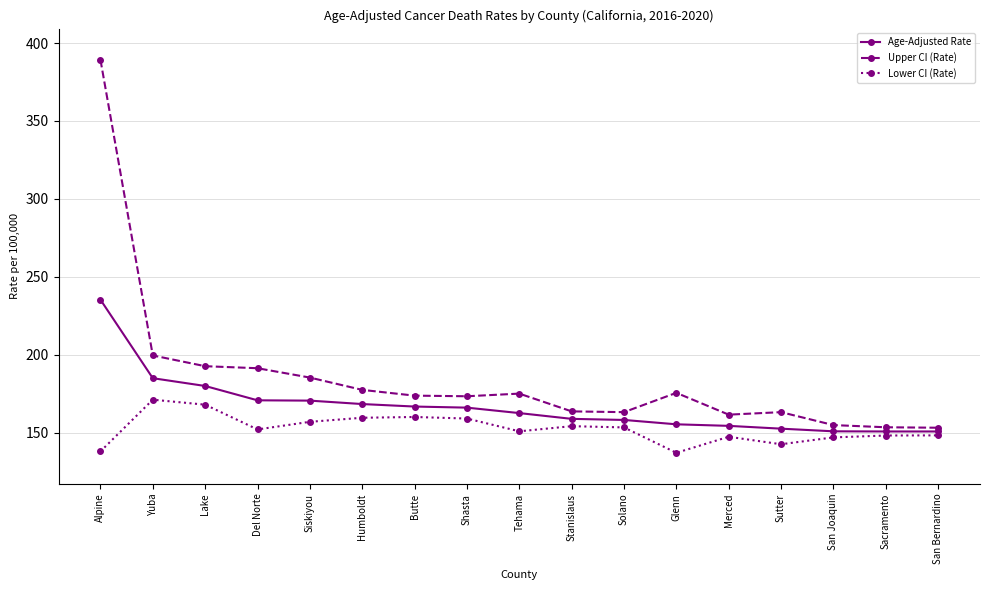

Which series has the largest total across all categories?

Upper CI (Rate)